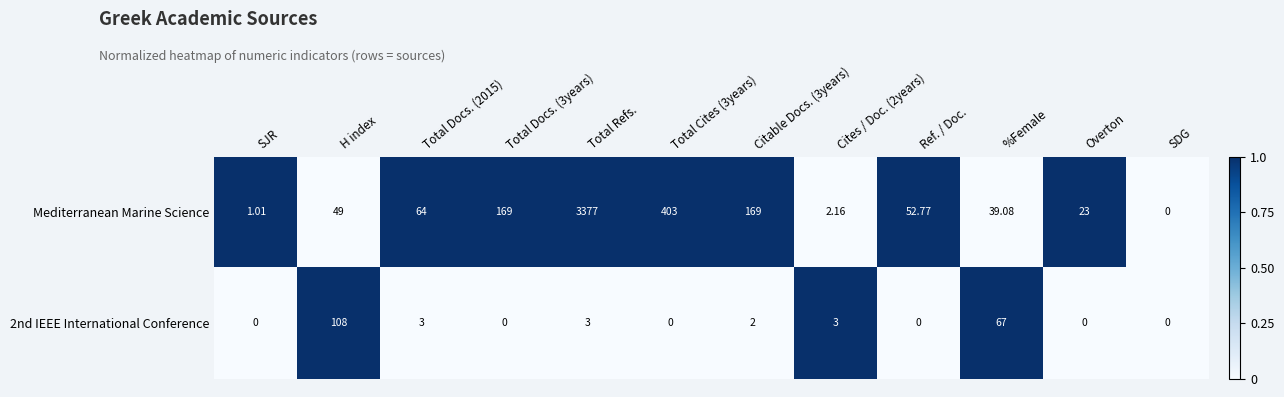

At which label does Mediterranean Marine Science reach its minimum?

SDG